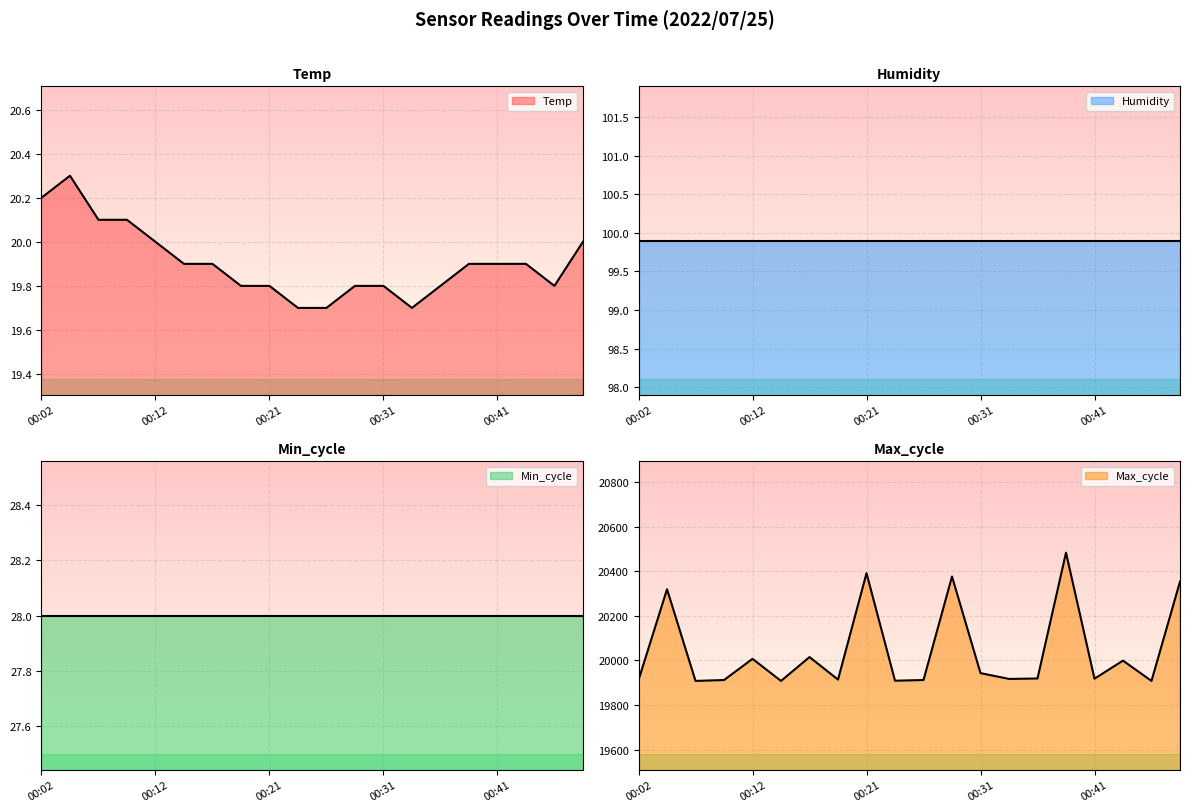

Between 00:14 and 00:38, which series saw the biggest shift?

Max_cycle